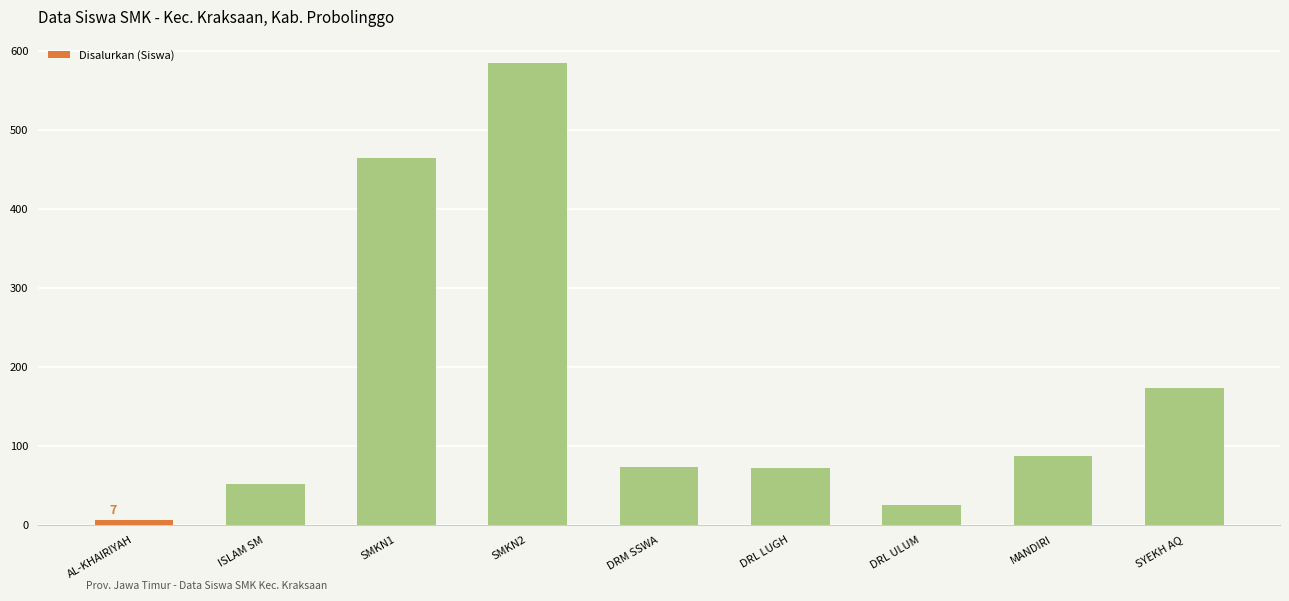

What is the change in value from SMKN1 to DRL LUGH?

-393